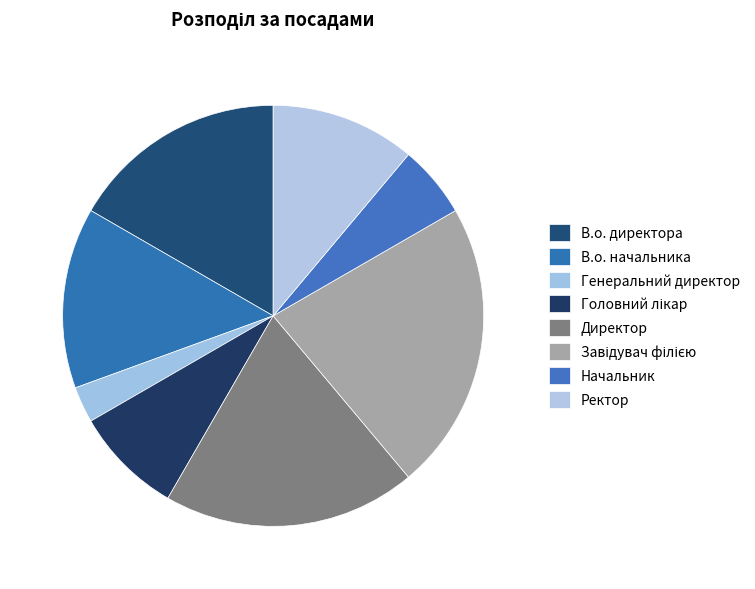

Which category has the smallest portion of the pie?

Генеральний директор